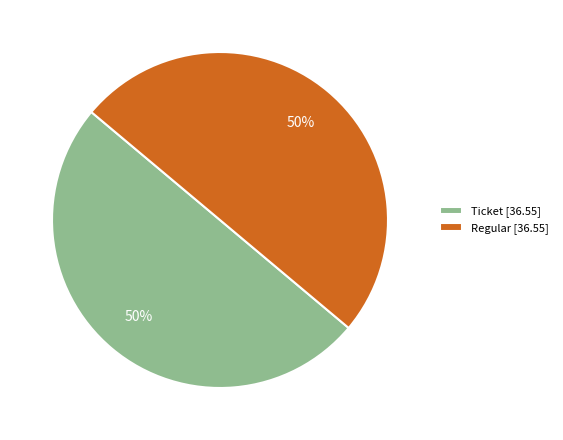

How many slices are in this pie chart?

2